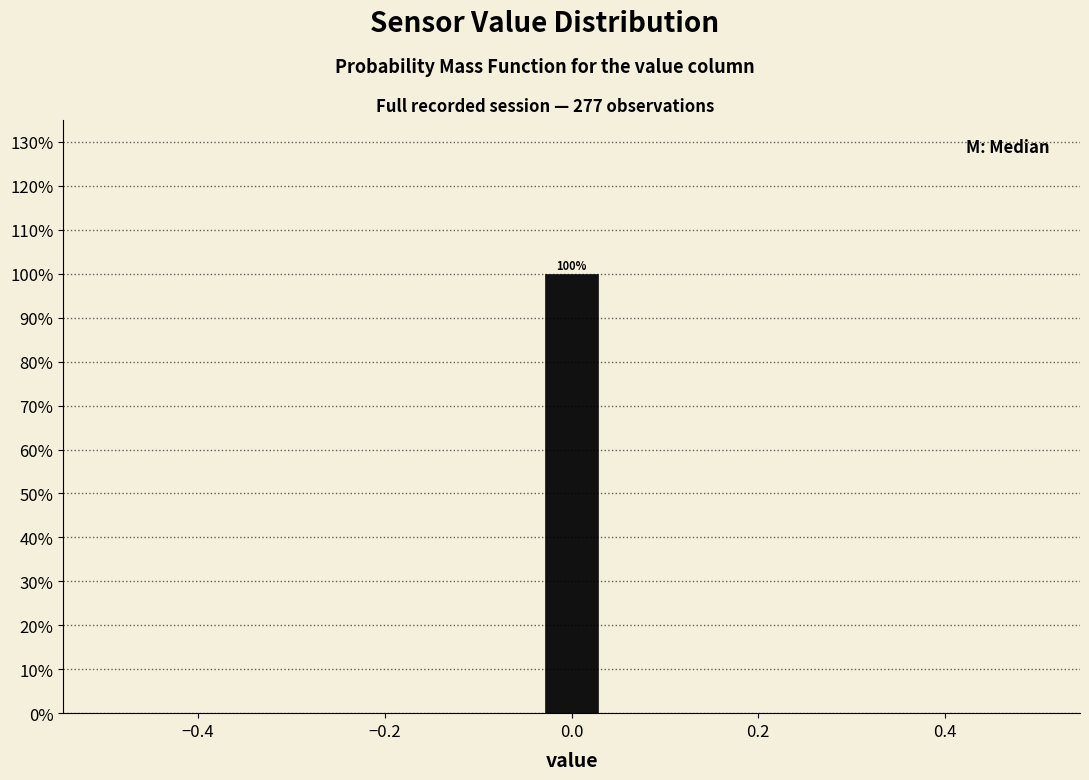

Read against the x-axis, roughly where is the centre of the tallest bar?

0.00